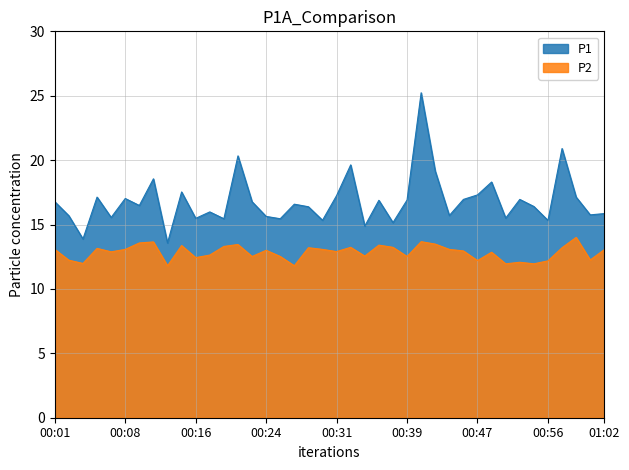

At which label does P2 first exceed 13?

00:01